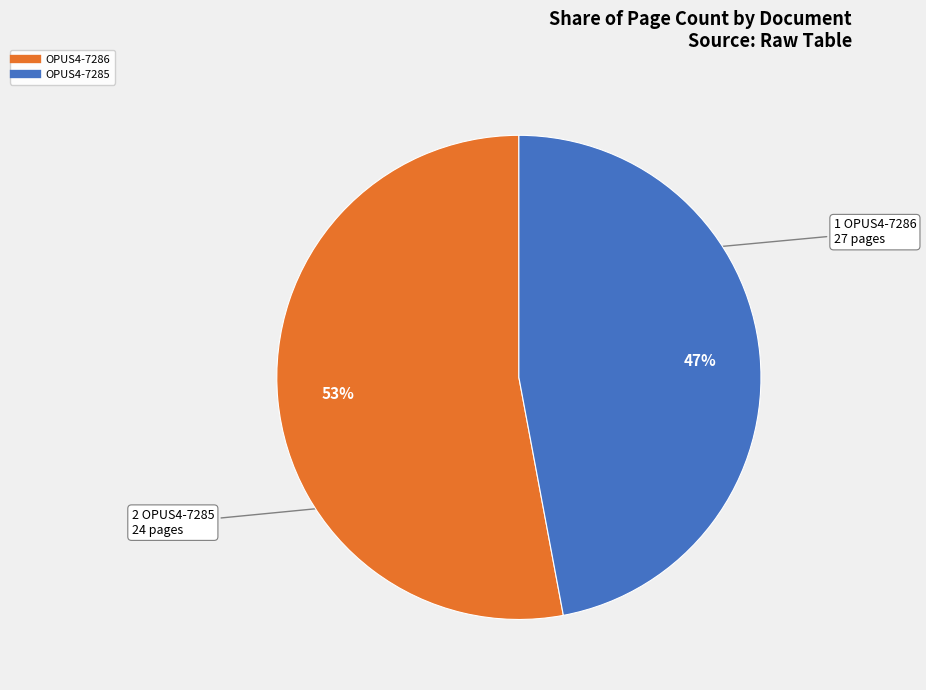

Is it true that OPUS4-7286 is 53% of the pie?

True